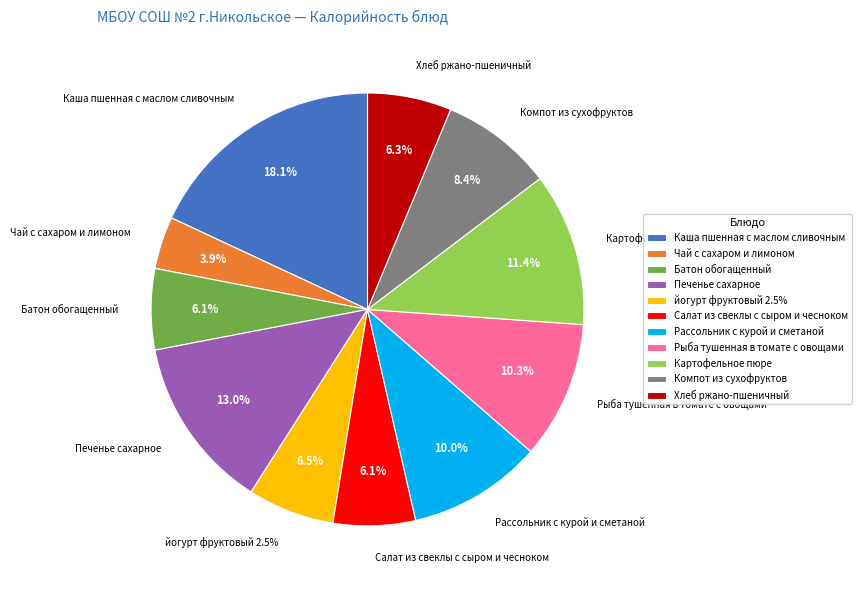

What percentage is NOT represented by Чай с сахаром и лимоном?

96.1%